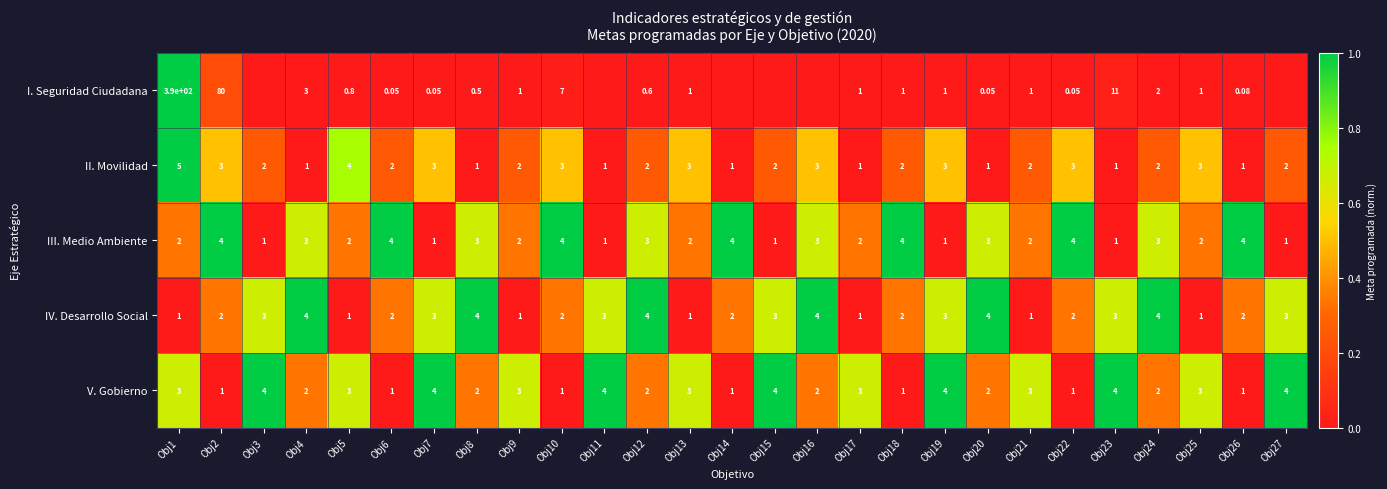

Between Obj24 and Obj25, which series saw the biggest shift?

IV. Desarrollo Social